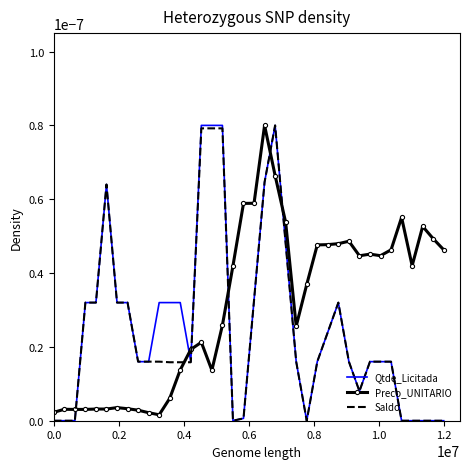

How many series are shown in this chart?

3